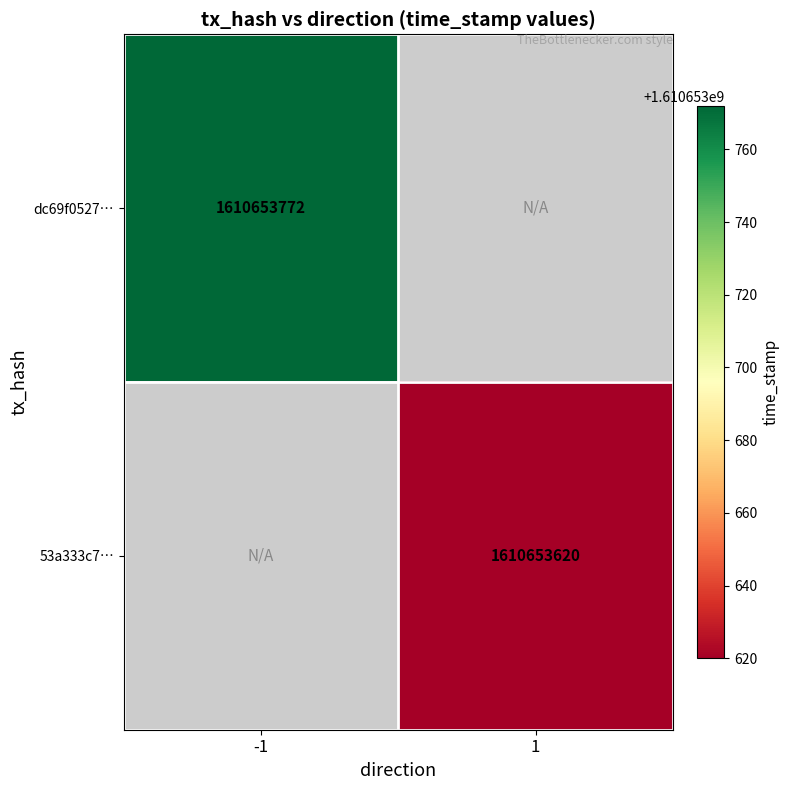

What is the maximum value for 53a333c707c01d072c768e18f65cf8e9ce8e83c?

1610653620